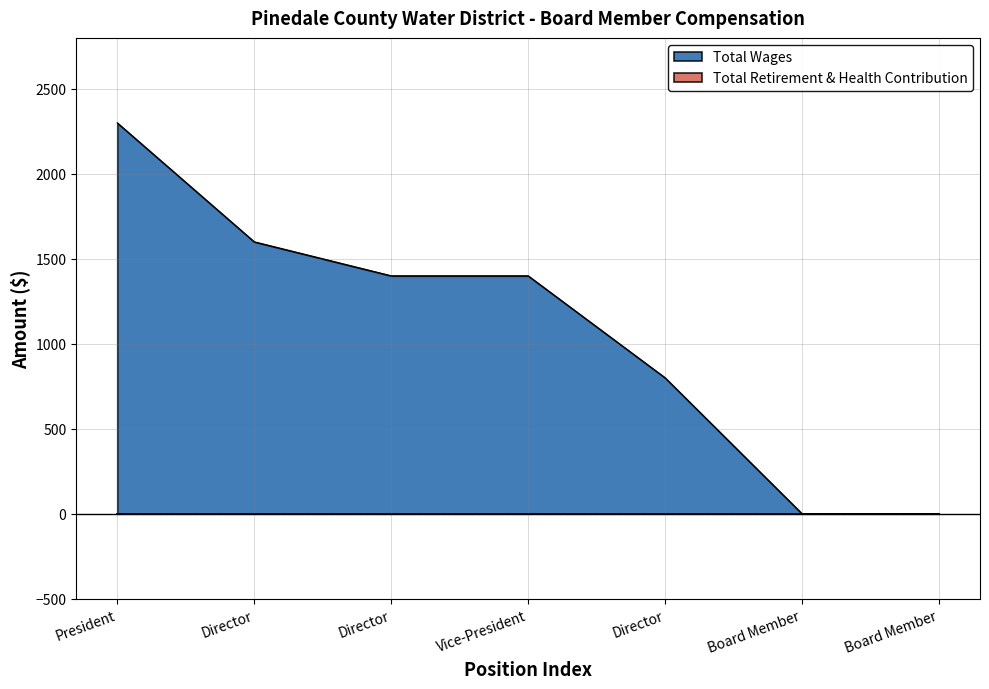

What is the ratio of the value at Vice-President to the value at Director?

1.8